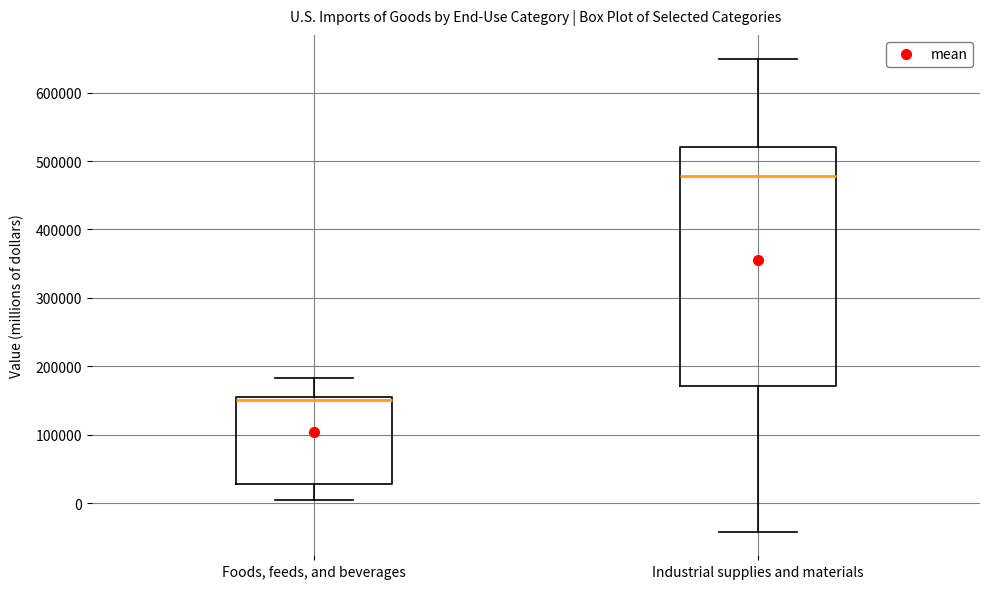

Reading left to right, read every box against the y-axis: the position of its median line, the range the box covers, and the ends of its whiskers. The values are not printed on the chart, so give them approximately, as read against the axis.

Foods, feeds, and beverages: median 150000 (just below the box's upper edge), box 30000 to 150000, whiskers 0 to 180000
Industrial supplies and materials: median 480000, box 170000 to 520000, whiskers -40000 to 650000